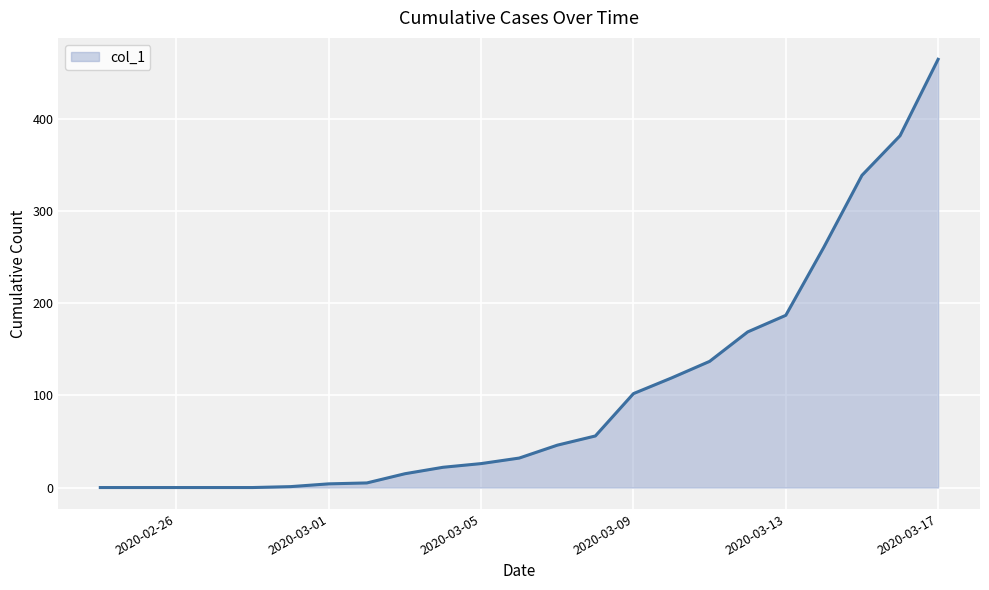

What is the difference between the maximum and minimum values?

465